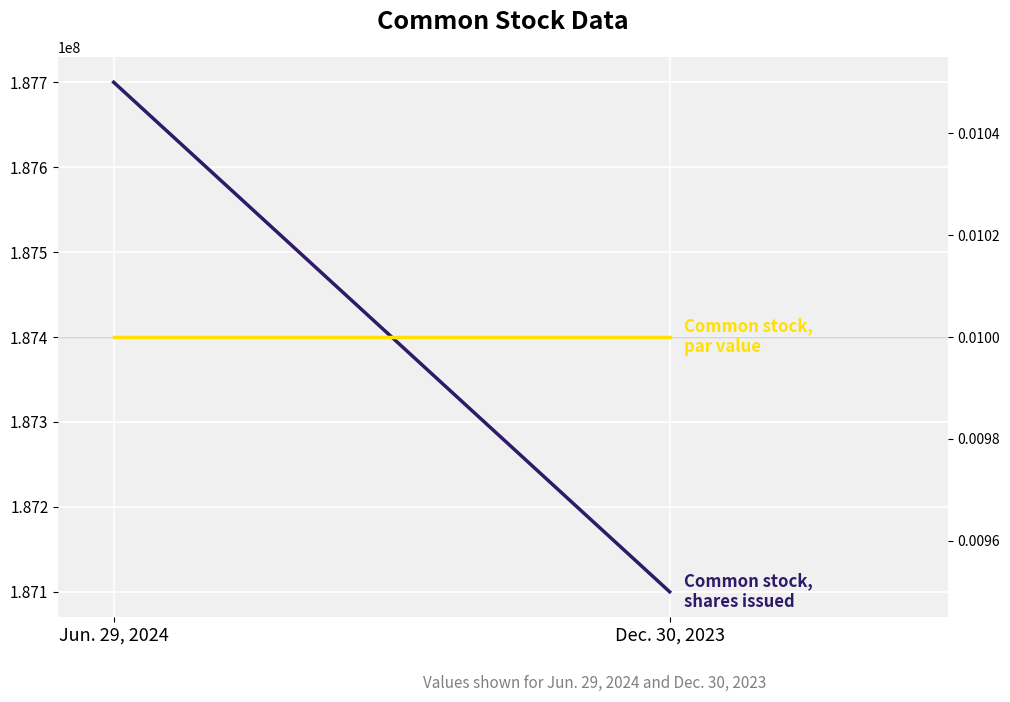

What is the sum of all Common stock, shares issued values?

374800000.0